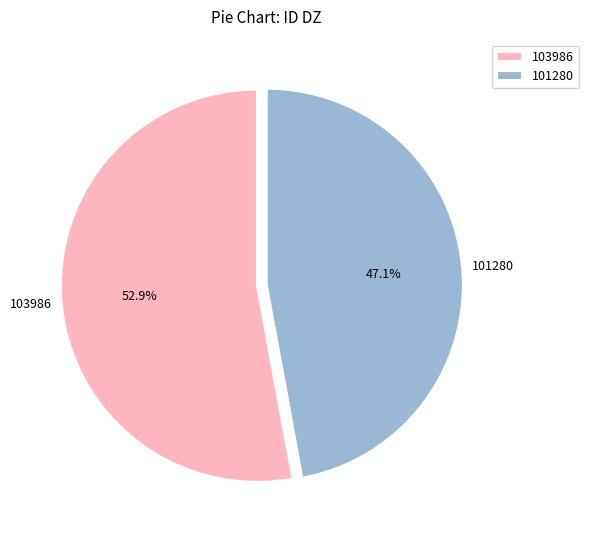

True or false: 101280 accounts for 47% of the total.

True